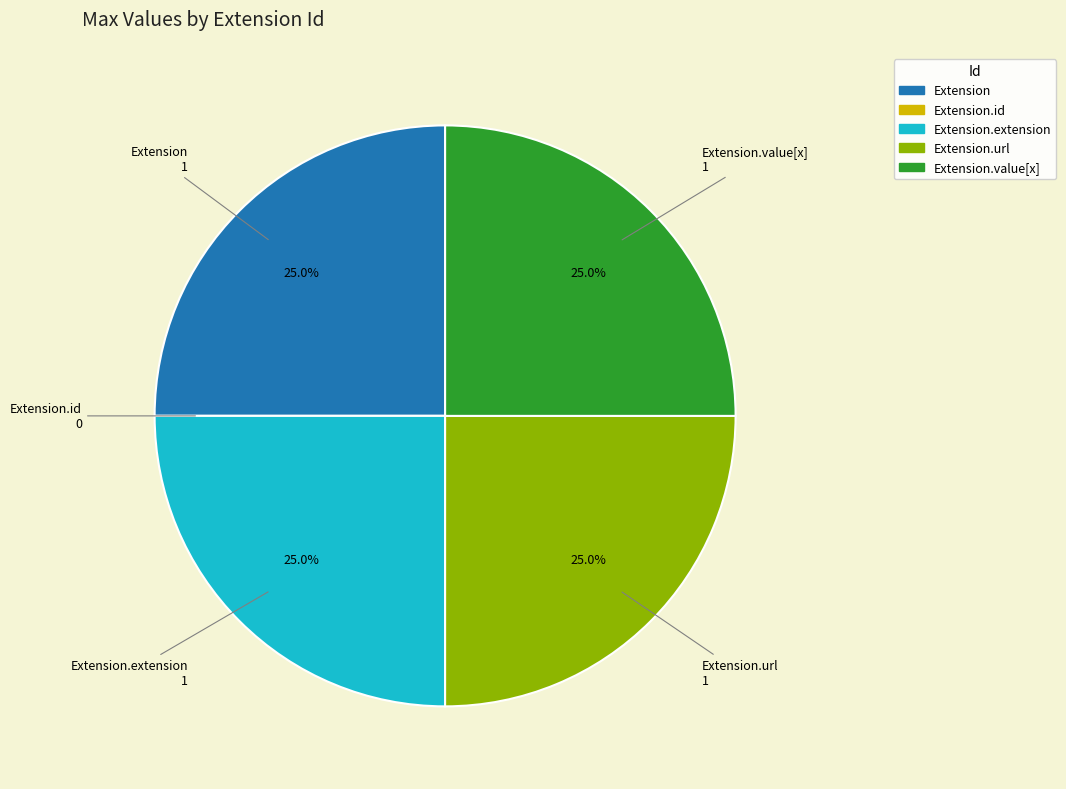

To the nearest percent, what portion does Extension.url represent?

25%